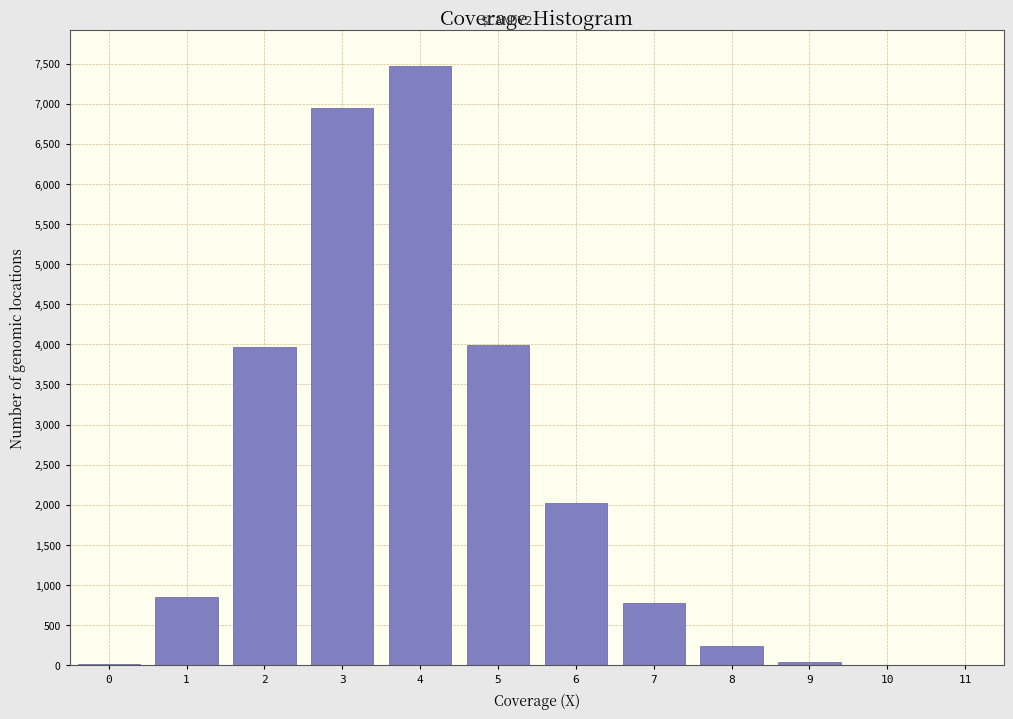

What is the sum of all values?

26350